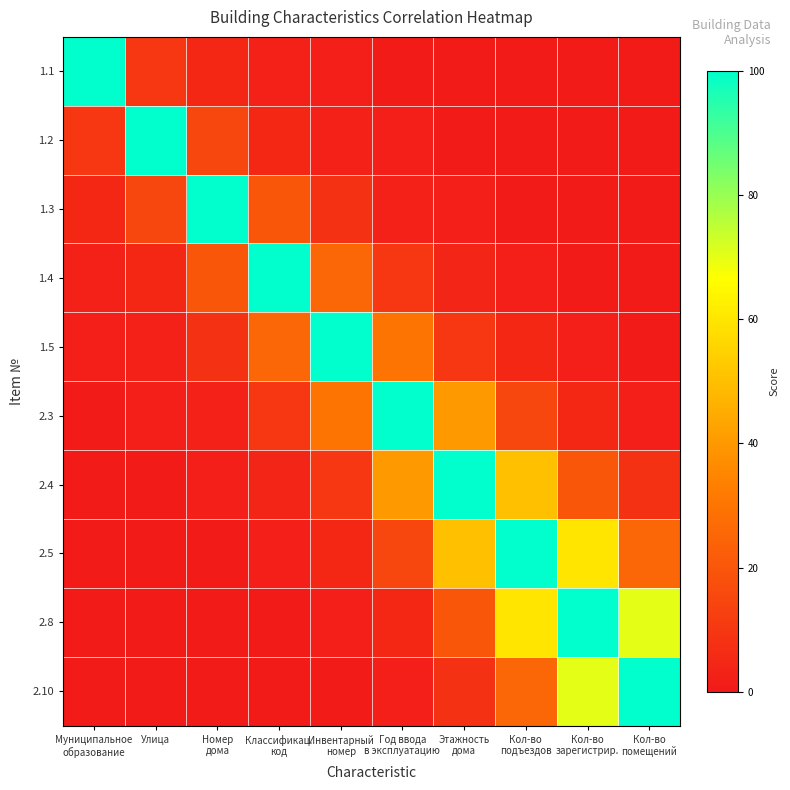

Between Номер дома and Классификац. код, which series saw the biggest shift?

1.3